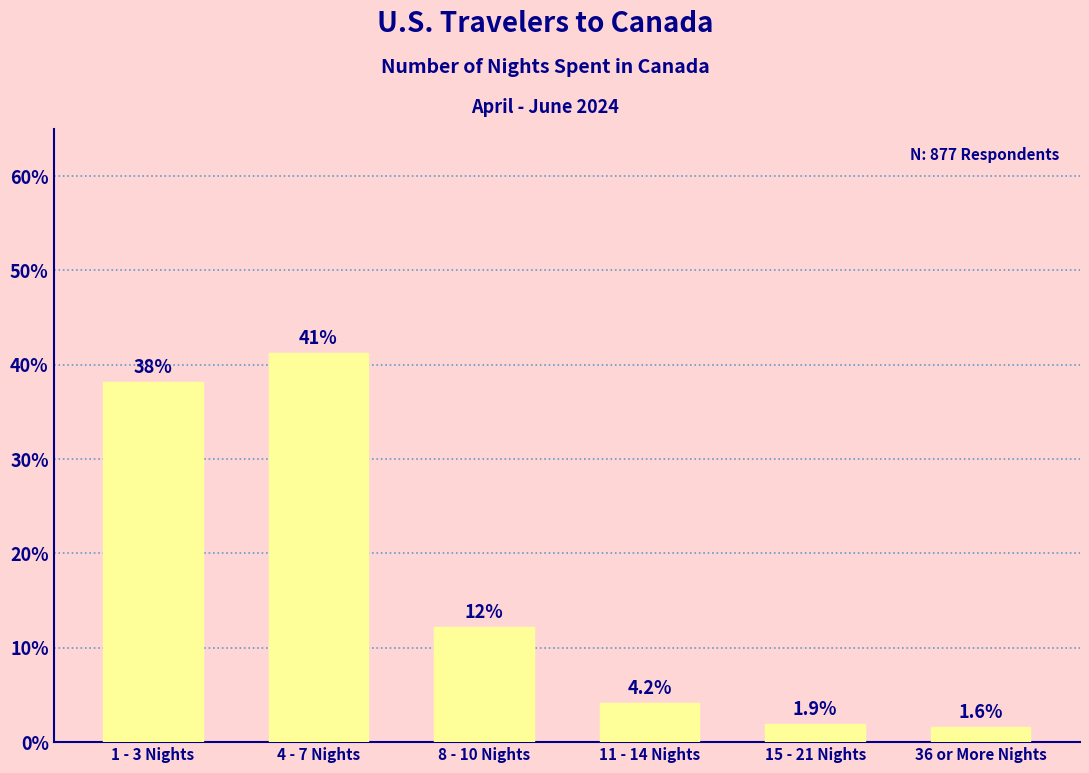

Is it true that the value at 4 - 7 Nights is 0.4?

True